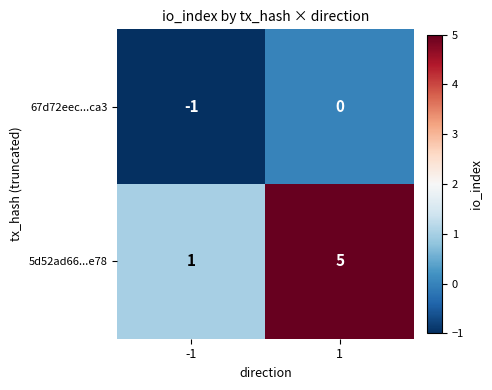

Reading right to left, extract all data points from this chart.

67d72eec...ca3: 1=0	-1=-1
5d52ad66...e78: 1=5	-1=1